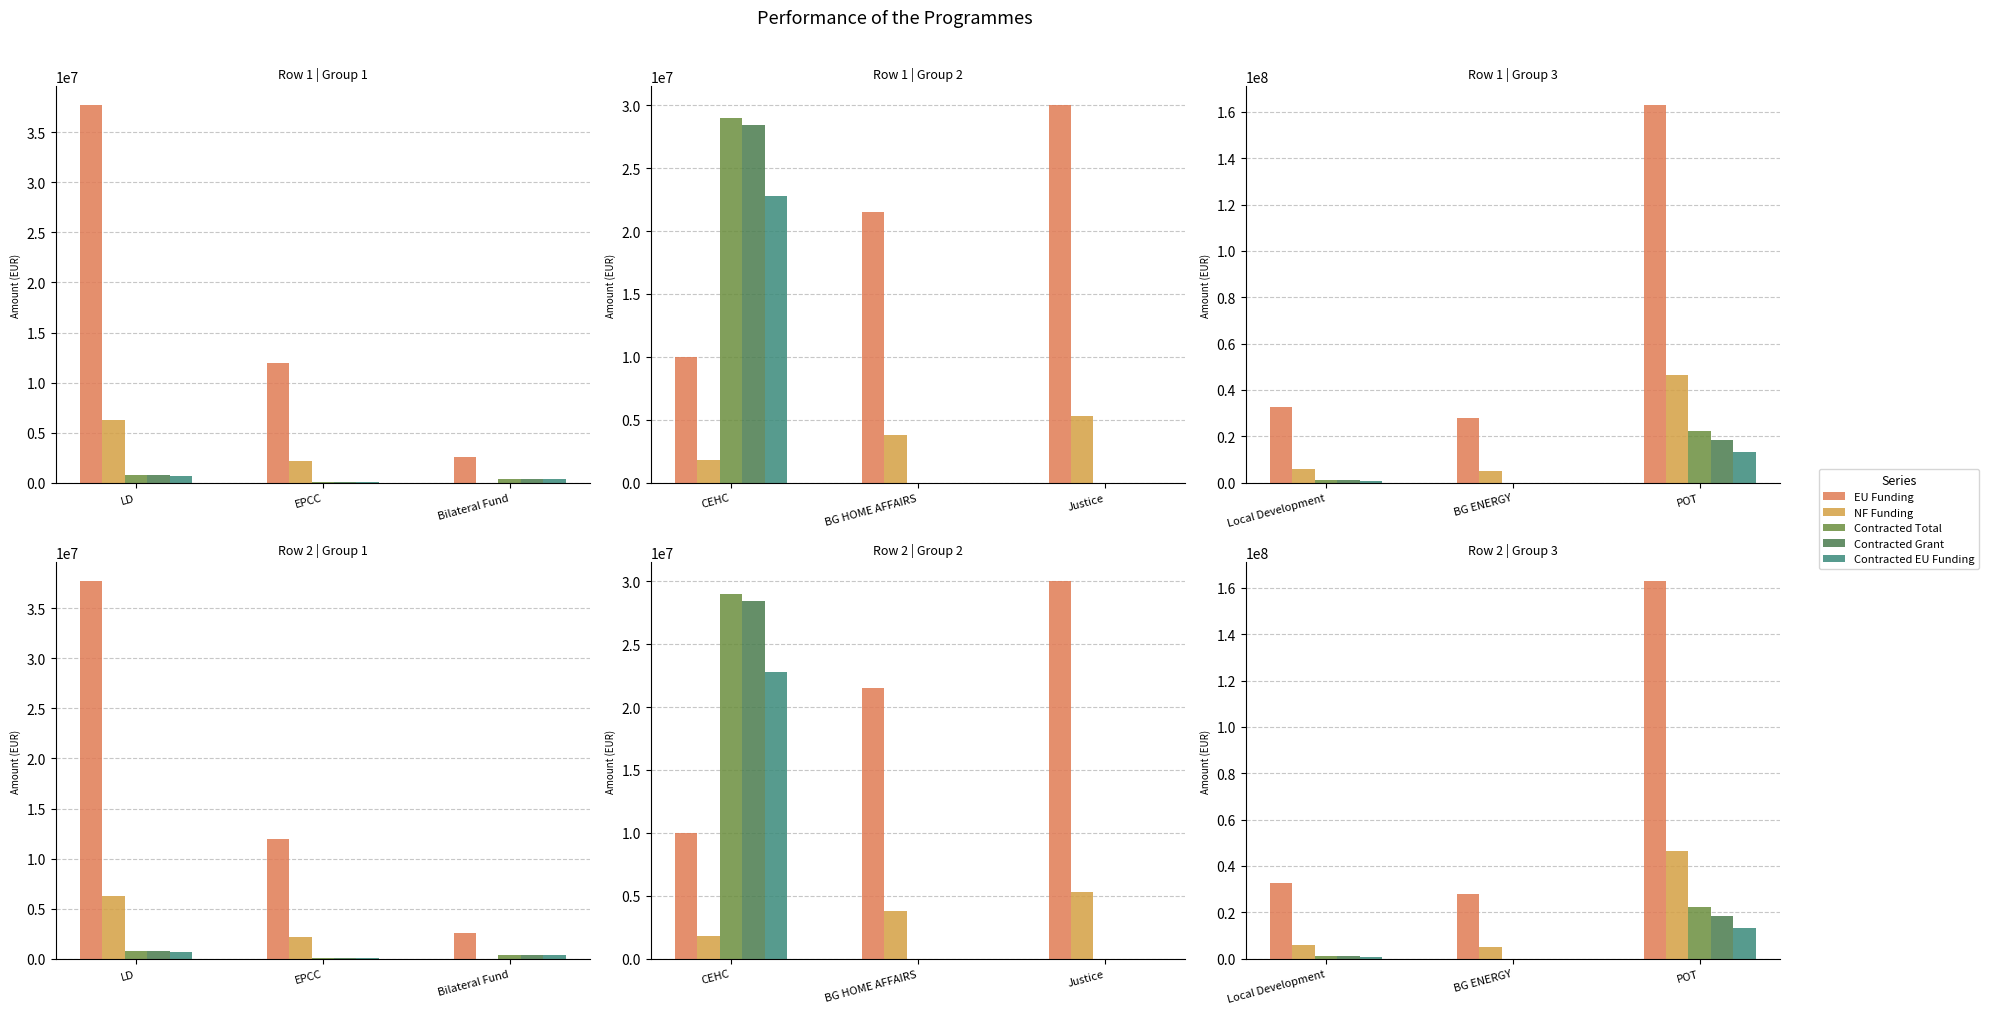

Where is NF Funding nearest to the value 25737672?

Local Development